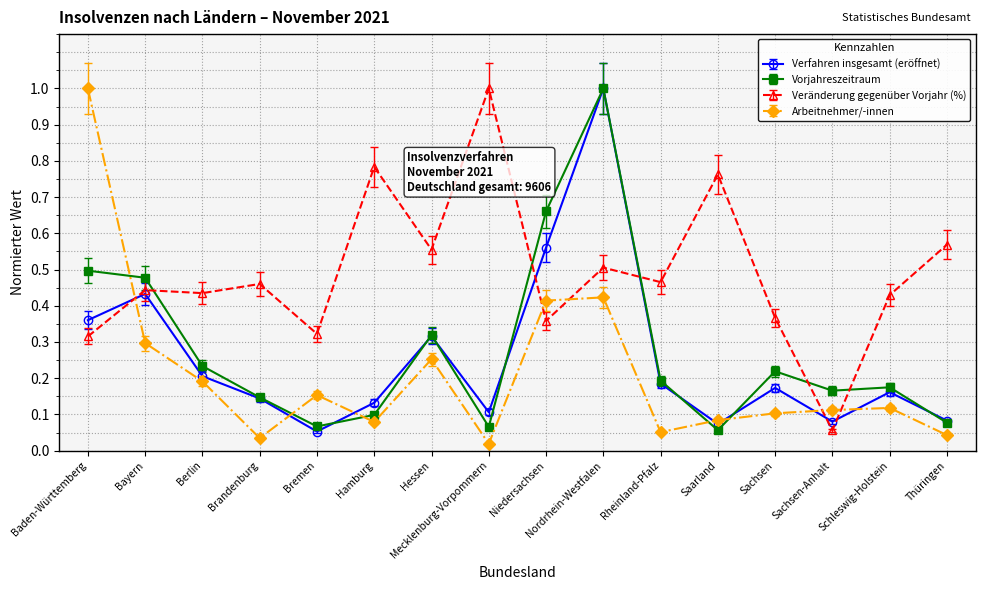

After their last crossing, which series has the higher values: Vorjahreszeitraum or Arbeitnehmer/-innen?

Vorjahreszeitraum